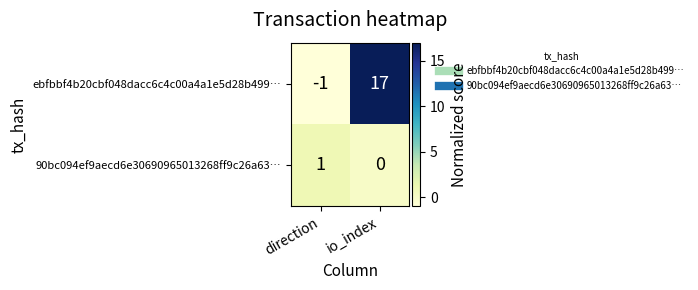

What is the sum of the ebfbbf4b20cbf048dacc6c4c00a4a1e5d28b499… values at io_index and direction?

16